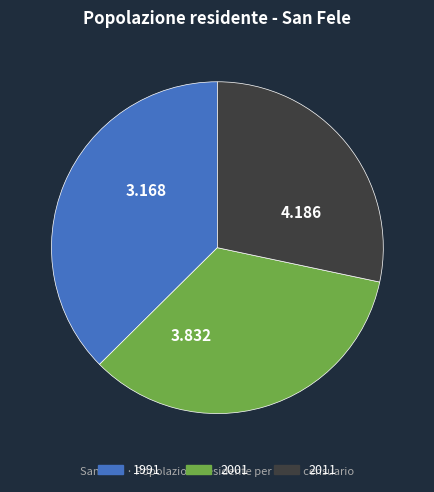

How many segments does this pie chart have?

3